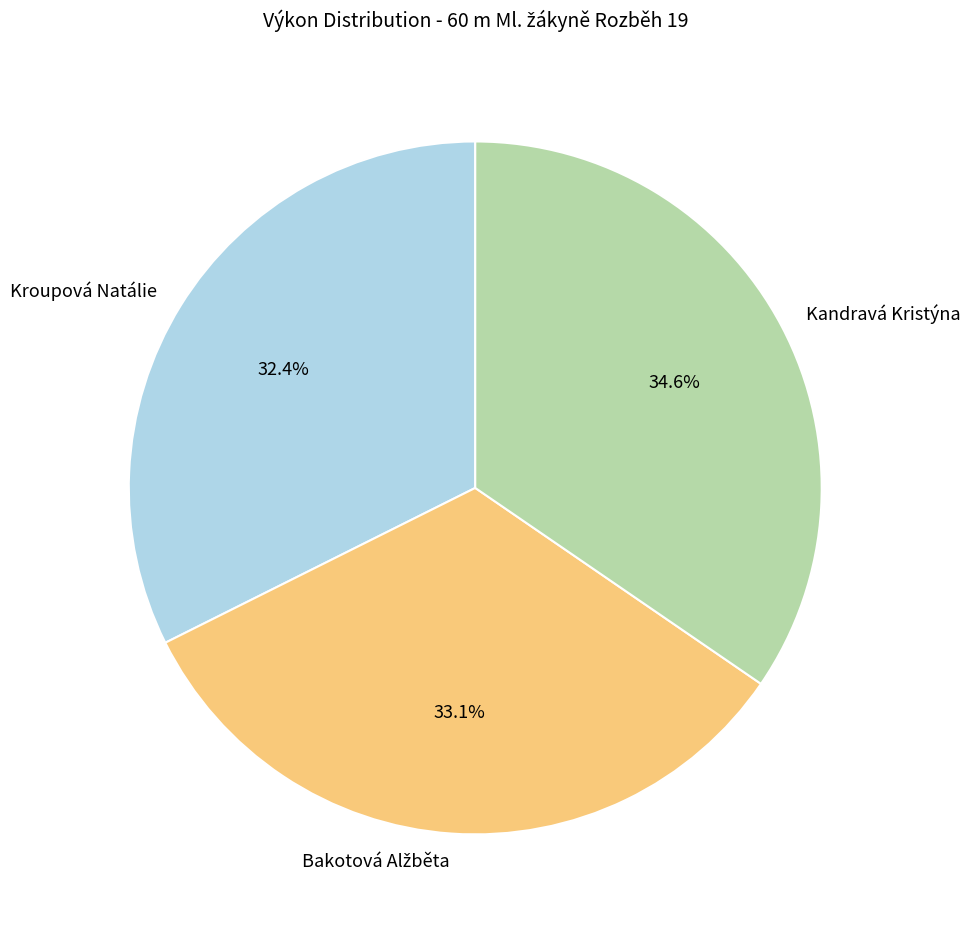

What is the ratio of the value at Kroupová Natálie to the value at Kandravá Kristýna?

0.9